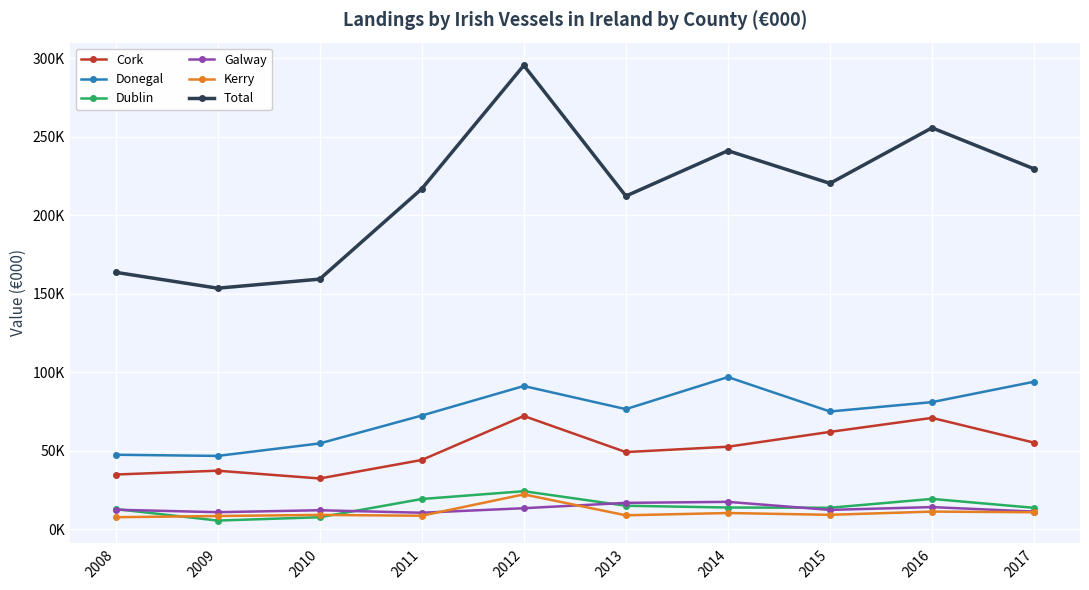

The Total series shows 82764 at 2014. True or false?

False